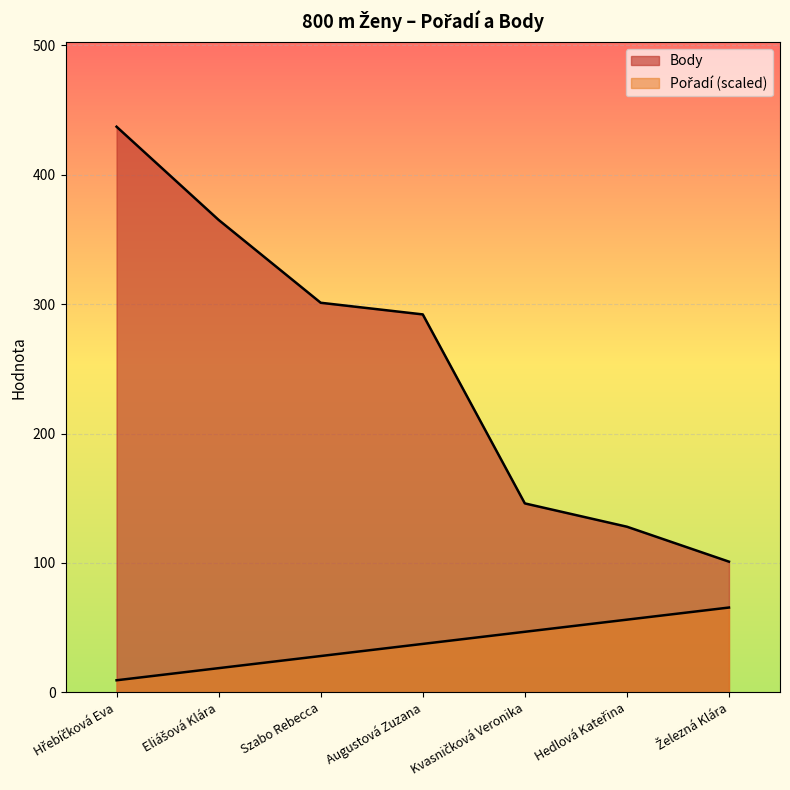

Rank the series at Kvasničková Veronika from lowest to highest value.

Pořadí, Body